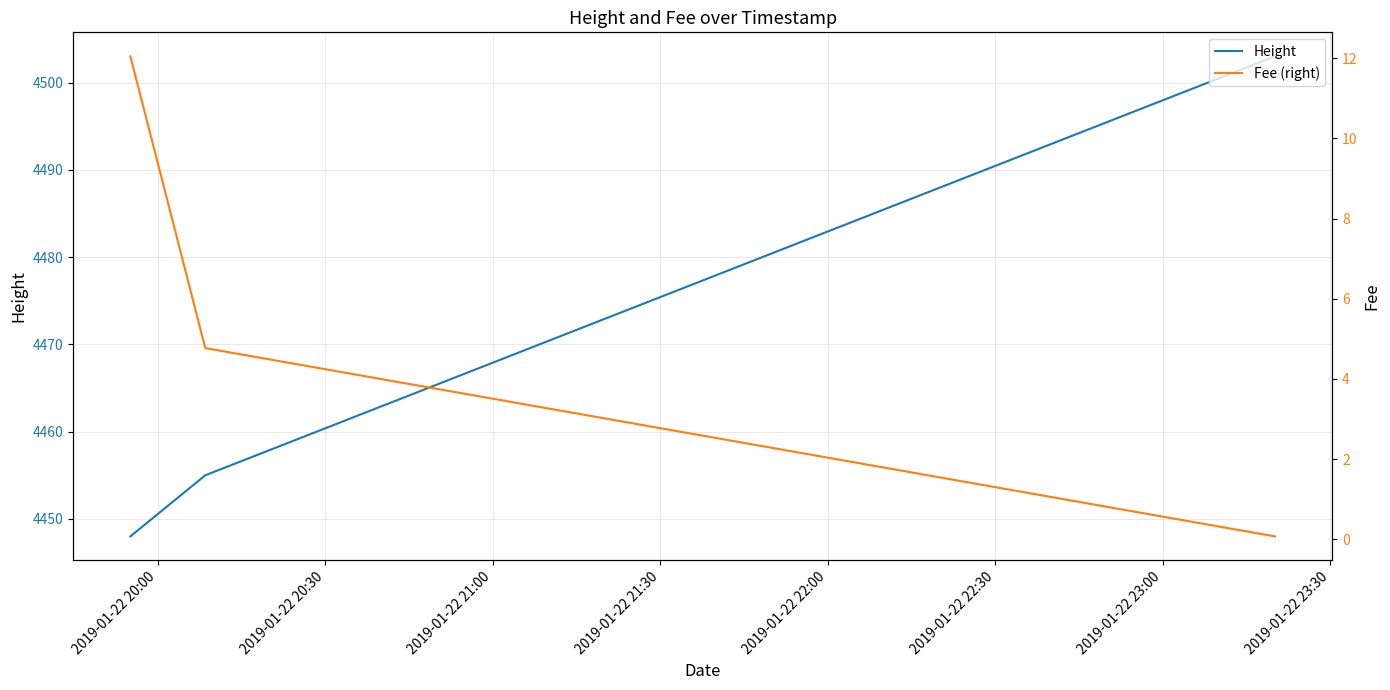

How many Height values are between 4448 and 4503?

3